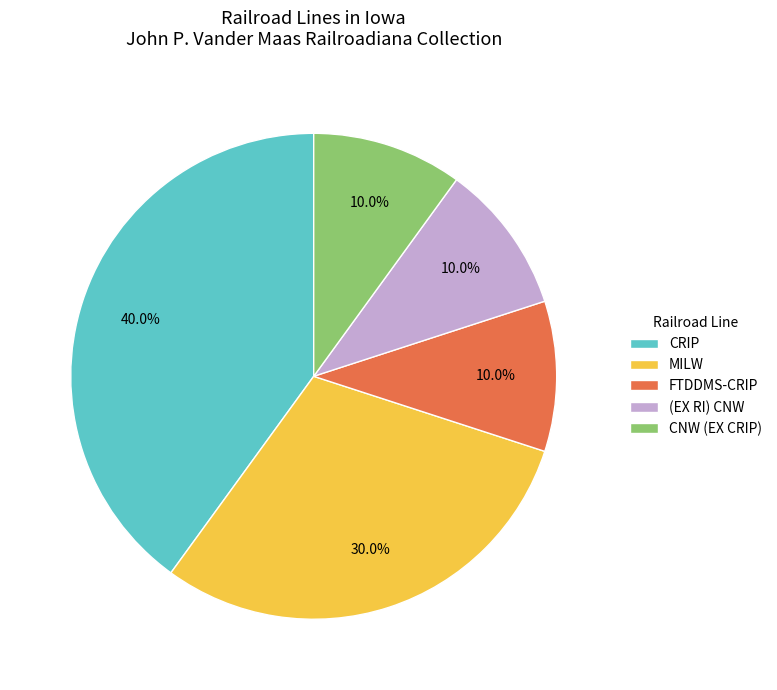

What percentage is the (EX RI) CNW slice, to the nearest percent?

10%